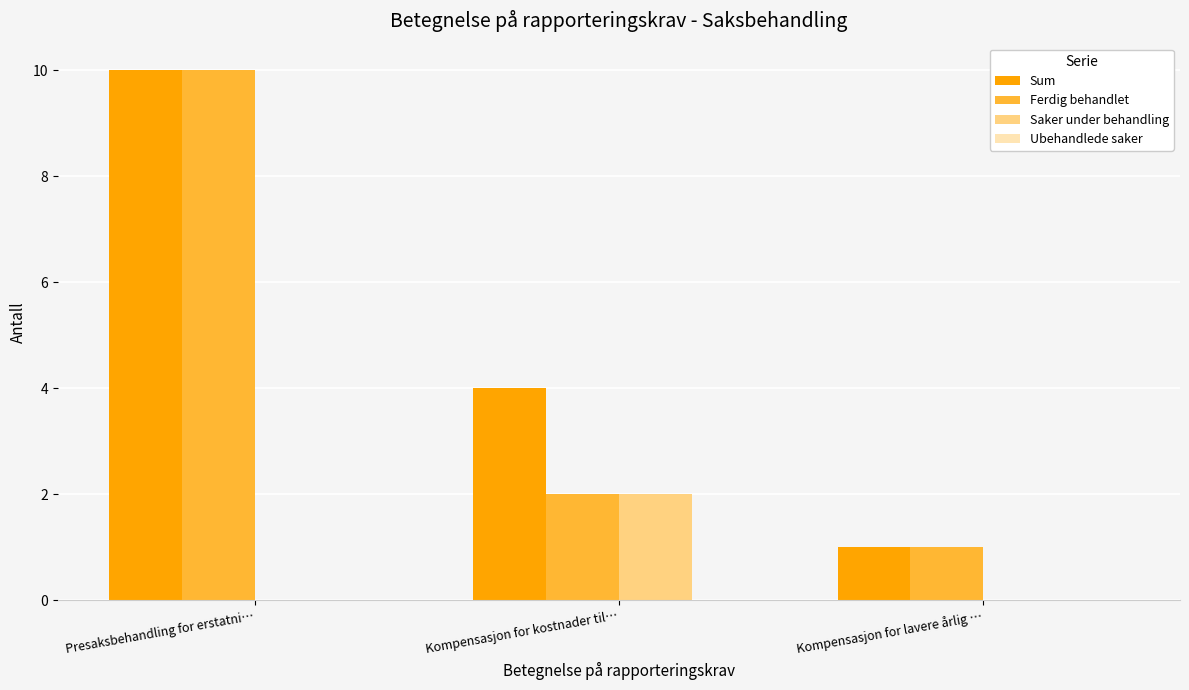

What value does the Sum series have at Kompensasjon for lavere årlig …?

1